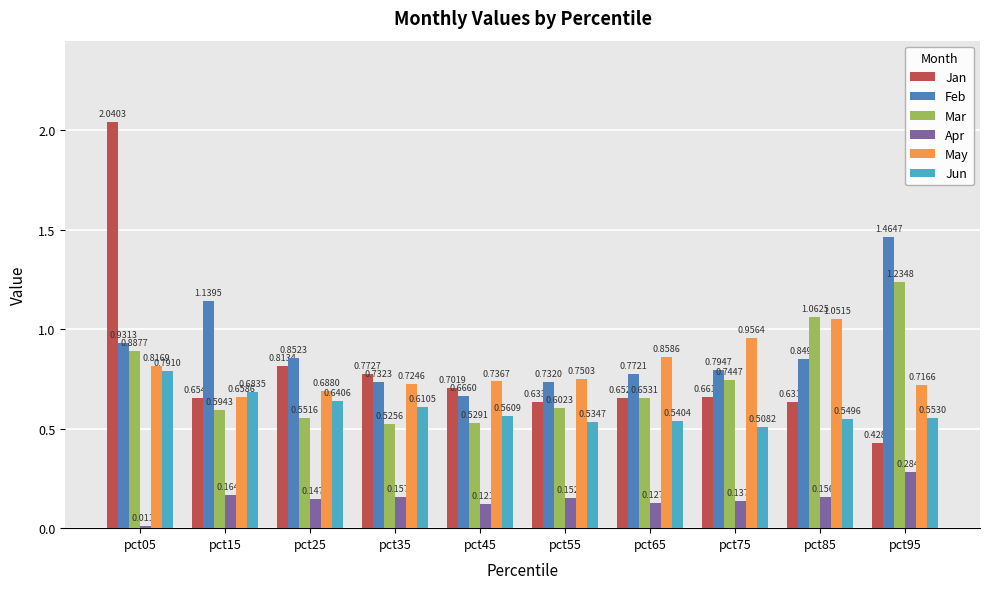

What are all the series names shown in the legend?

Jan, Feb, Mar, Apr, May, Jun